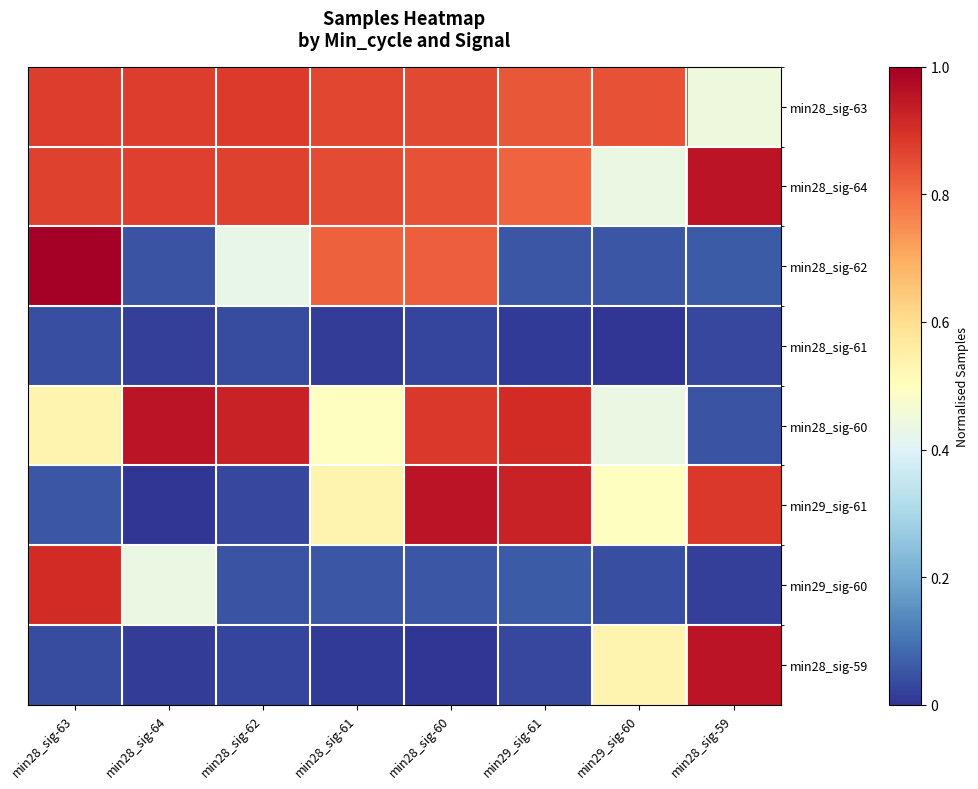

Reading left to right, what are all the values shown in this chart?

min28_sig-63: min28_sig-63=0.9	min28_sig-64=0.9	min28_sig-62=0.9	min28_sig-61=0.9	min28_sig-60=0.9	min29_sig-61=0.8	min29_sig-60=0.8	min28_sig-59=0.4
min28_sig-64: min28_sig-63=0.9	min28_sig-64=0.9	min28_sig-62=0.9	min28_sig-61=0.9	min28_sig-60=0.8	min29_sig-61=0.8	min29_sig-60=0.4	min28_sig-59=1.0
min28_sig-62: min28_sig-63=1.0	min28_sig-64=0.0	min28_sig-62=0.4	min28_sig-61=0.8	min28_sig-60=0.8	min29_sig-61=0.1	min29_sig-60=0.1	min28_sig-59=0.1
min28_sig-61: min28_sig-63=0.0	min28_sig-64=0.0	min28_sig-62=0.0	min28_sig-61=0.0	min28_sig-60=0.0	min29_sig-61=0.0	min29_sig-60=0.0	min28_sig-59=0.0
min28_sig-60: min28_sig-63=0.5	min28_sig-64=1.0	min28_sig-62=0.9	min28_sig-61=0.5	min28_sig-60=0.9	min29_sig-61=0.9	min29_sig-60=0.4	min28_sig-59=0.0
min29_sig-61: min28_sig-63=0.1	min28_sig-64=0.0	min28_sig-62=0.0	min28_sig-61=0.5	min28_sig-60=1.0	min29_sig-61=0.9	min29_sig-60=0.5	min28_sig-59=0.9
min29_sig-60: min28_sig-63=0.9	min28_sig-64=0.4	min28_sig-62=0.0	min28_sig-61=0.1	min28_sig-60=0.1	min29_sig-61=0.1	min29_sig-60=0.0	min28_sig-59=0.0
min28_sig-59: min28_sig-63=0.0	min28_sig-64=0.0	min28_sig-62=0.0	min28_sig-61=0.0	min28_sig-60=0.0	min29_sig-61=0.0	min29_sig-60=0.5	min28_sig-59=1.0